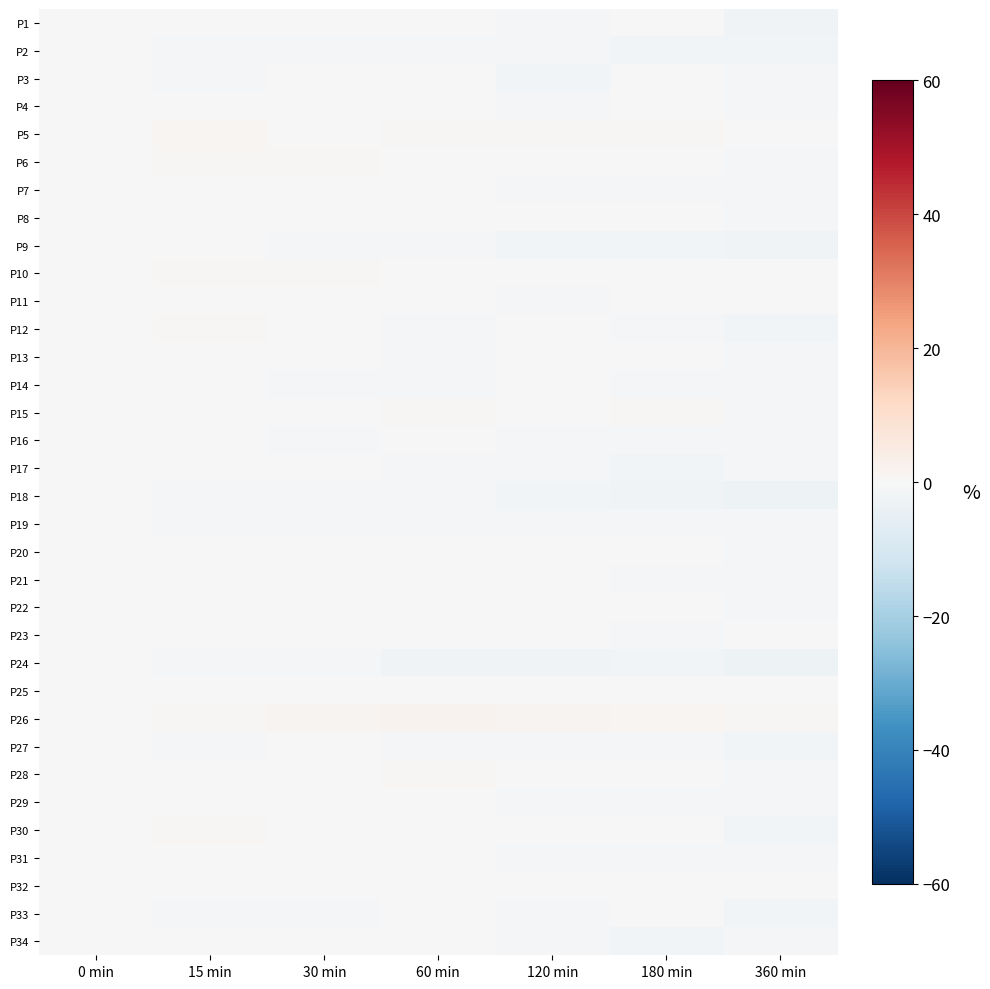

At how many categories does at least one series exceed 0?

6